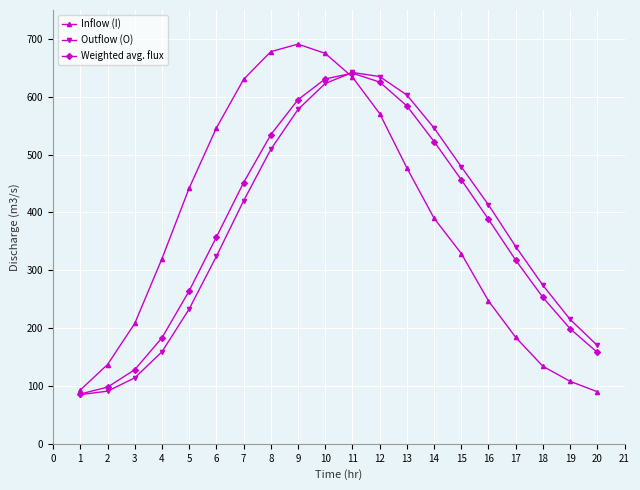

What is the difference between the maximum and minimum values in the Weighted avg. flux series?

554.6